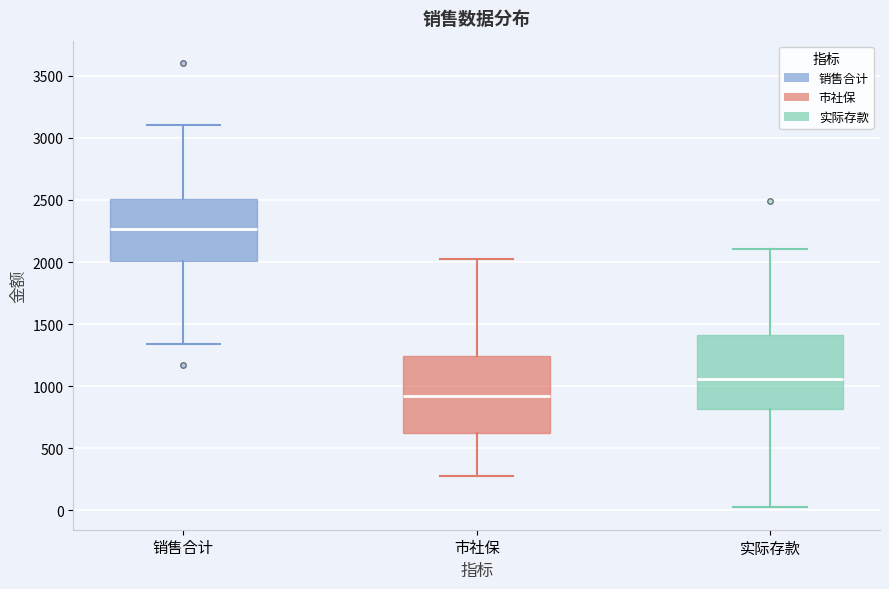

Reading left to right, transcribe this box plot: for each box, give where its median line is, the range the box spans, and where its two whiskers end, as read against the y-axis. The values are not printed on the chart, so give them approximately, as read against the axis.

销售合计: median 2250, box 2000 to 2500, whiskers 1350 to 3100
市社保: median 900, box 600 to 1250, whiskers 300 to 2000
实际存款: median 1050, box 800 to 1400, whiskers 0 to 2100